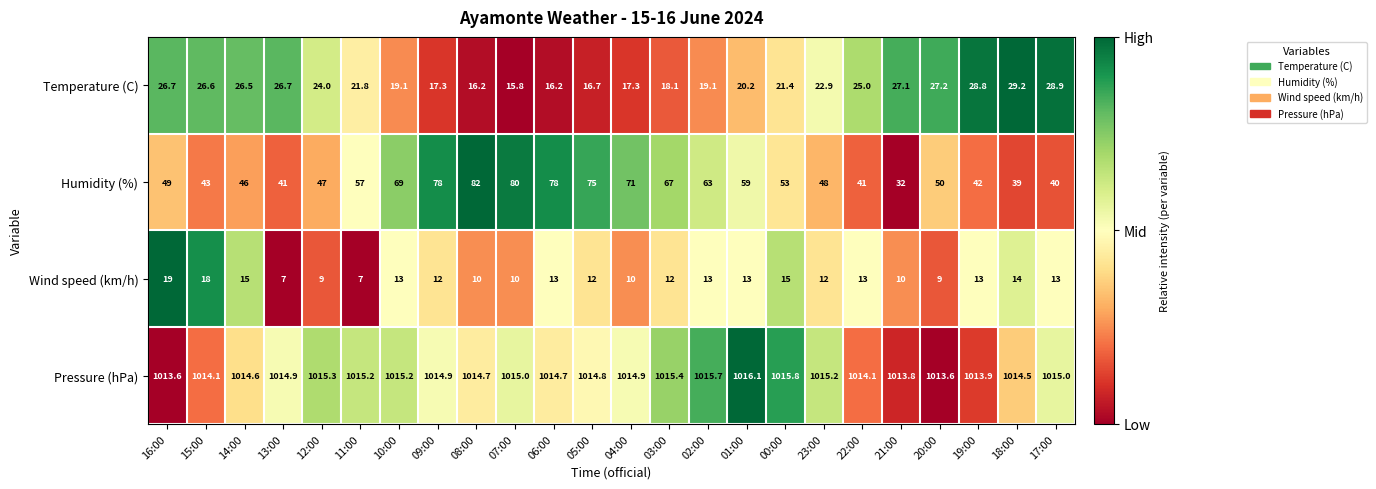

Rank the series at 23:00 from highest to lowest value.

Pressure (hPa), Humidity (%), Temperature (C), Wind speed (km/h)